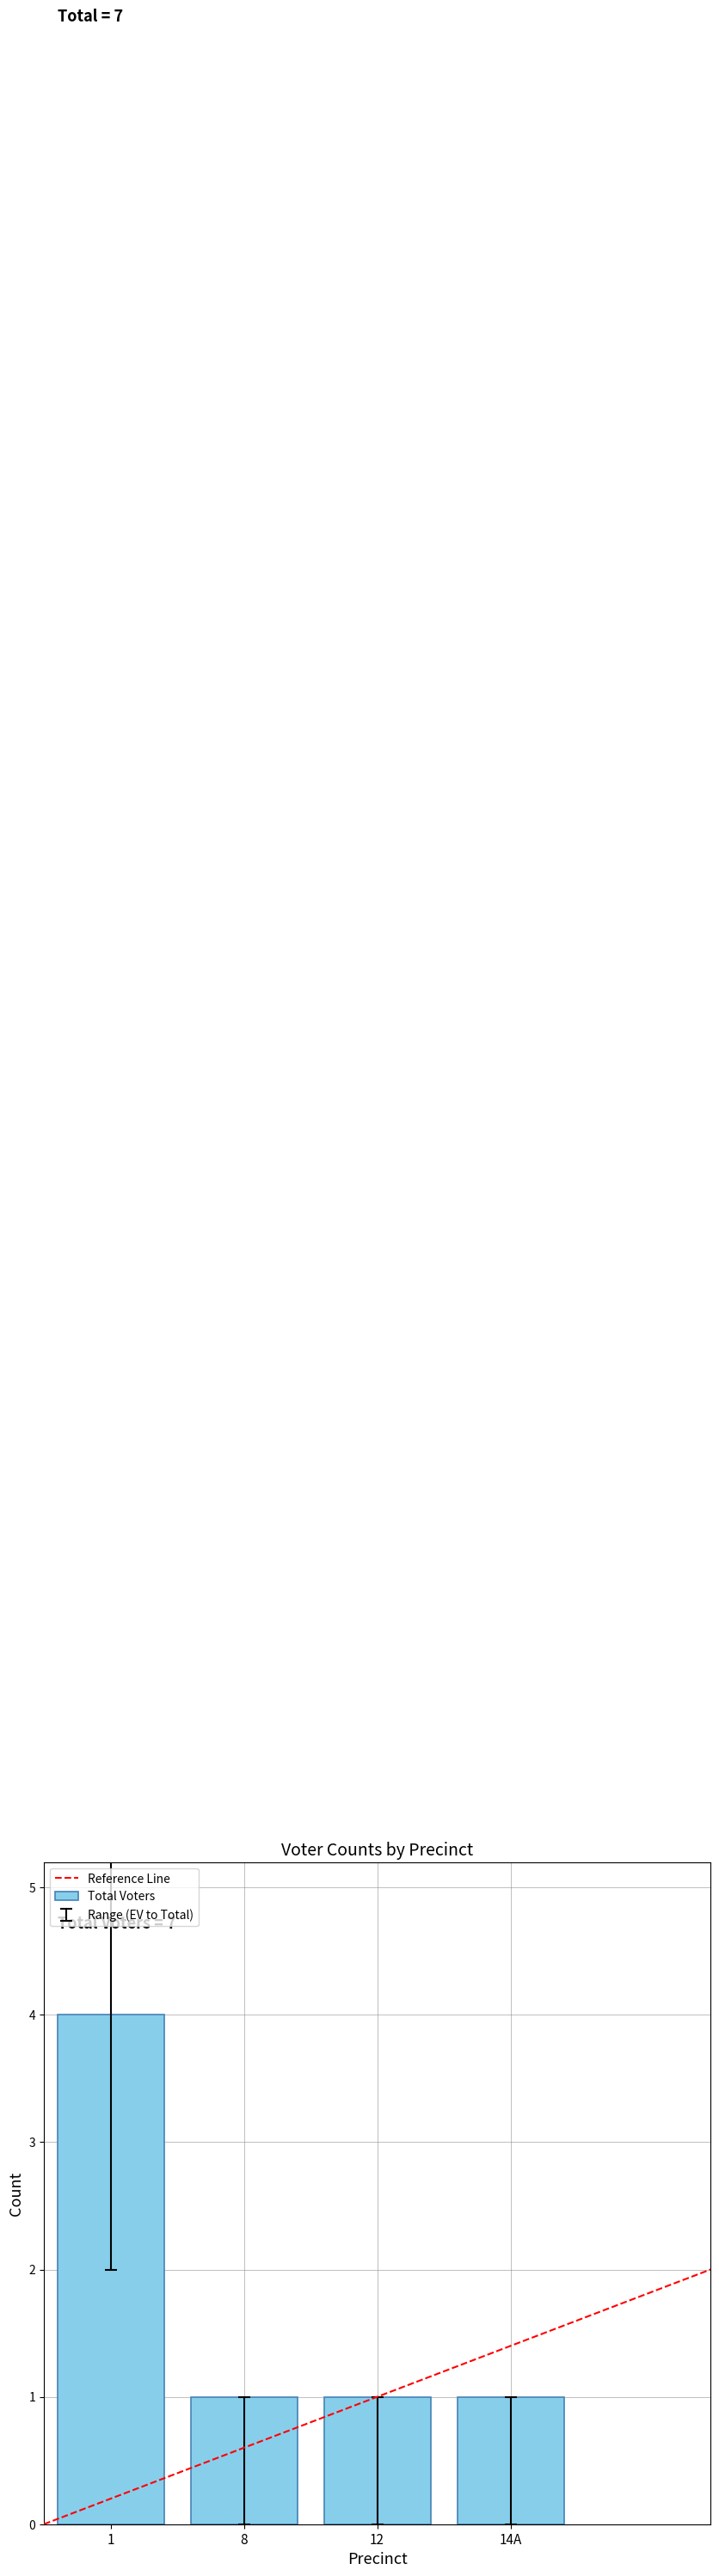

What is the label of the 1st bar from the right?

14A